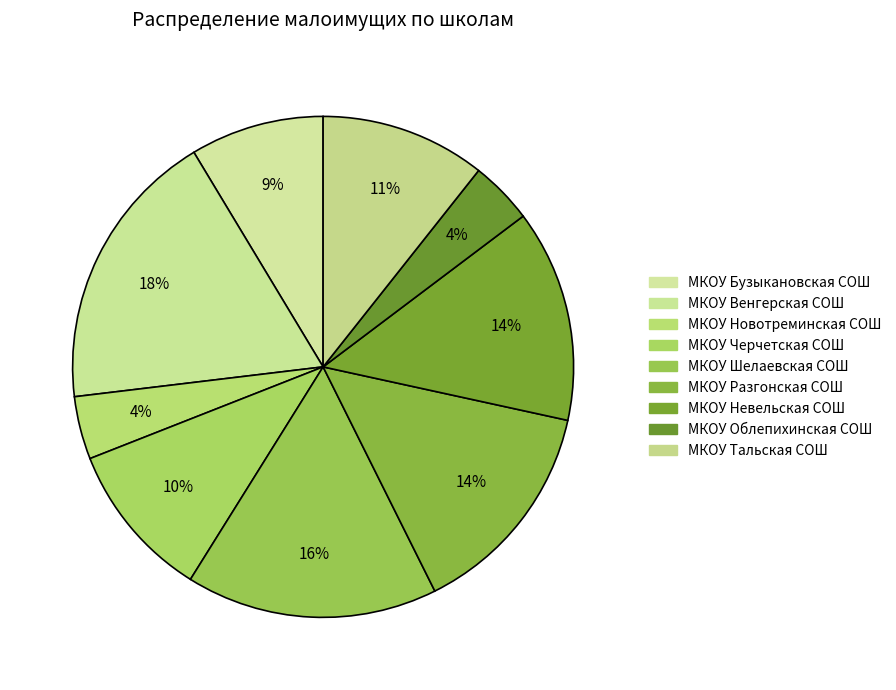

How many slices are in this pie chart?

9